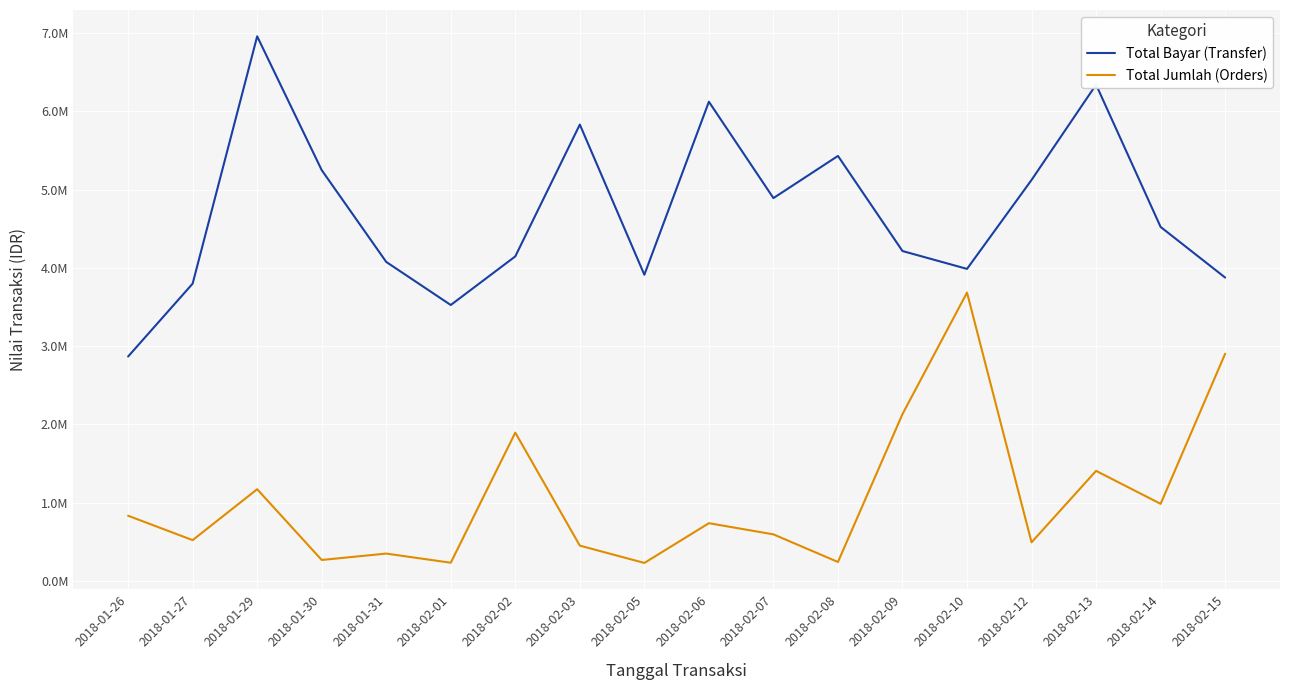

What is the sum of the Total Jumlah (Orders) values at 2018-02-12 and 2018-01-27?

1013513